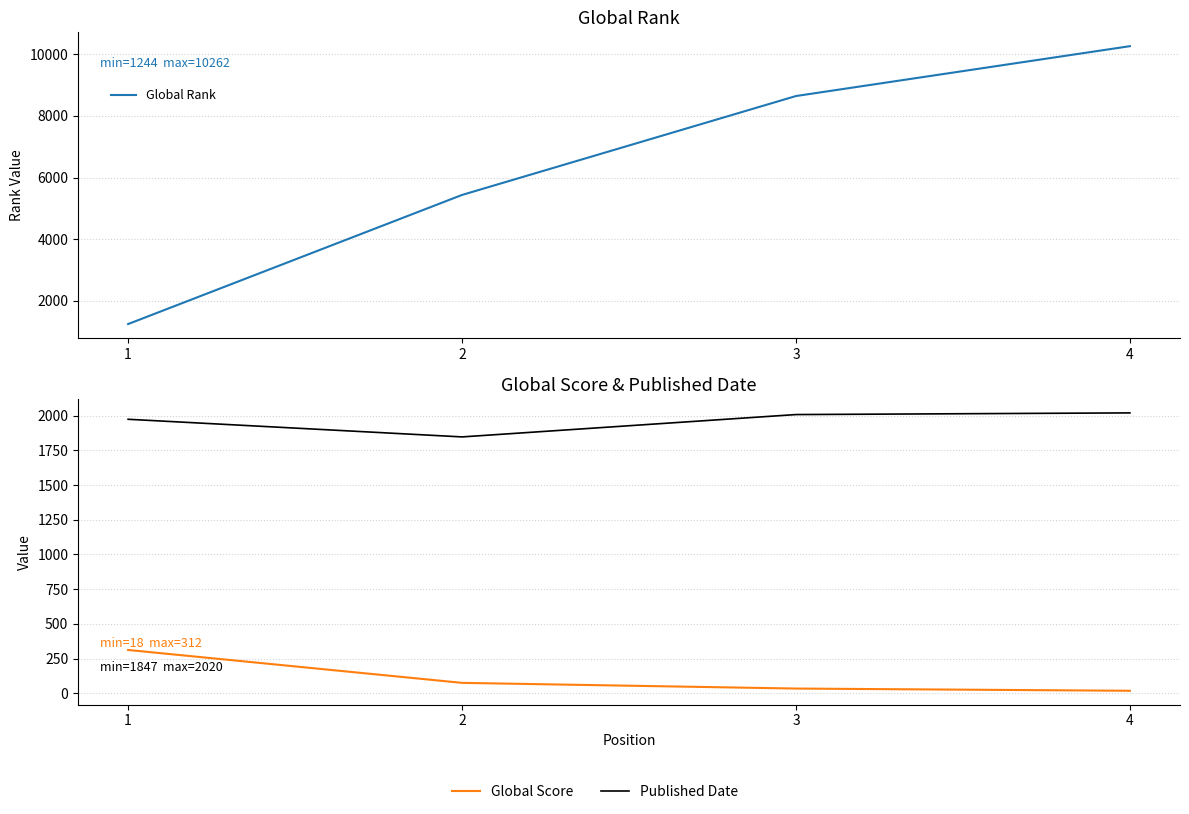

Reading left to right, extract all data points from this chart.

Global Rank: 1=1244	2=5434	3=8644	4=10262
Global Score: 1=312	2=75	3=34	4=18
Published Date: 1=1974	2=1847	3=2008	4=2020